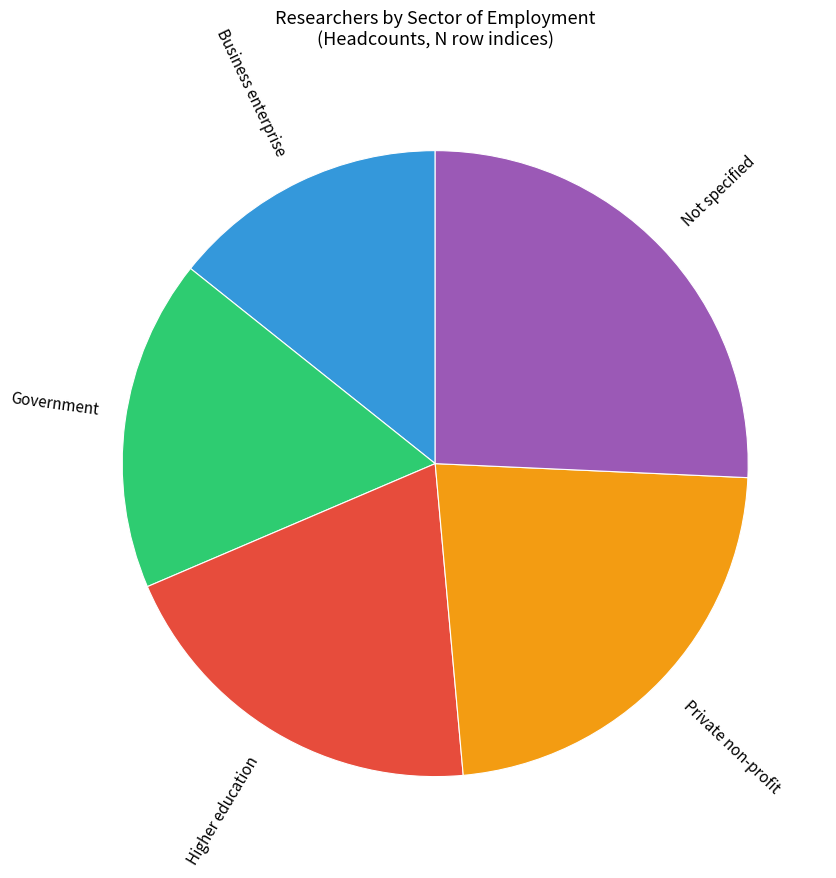

Is it true that Private non-profit is 23% of the pie?

True